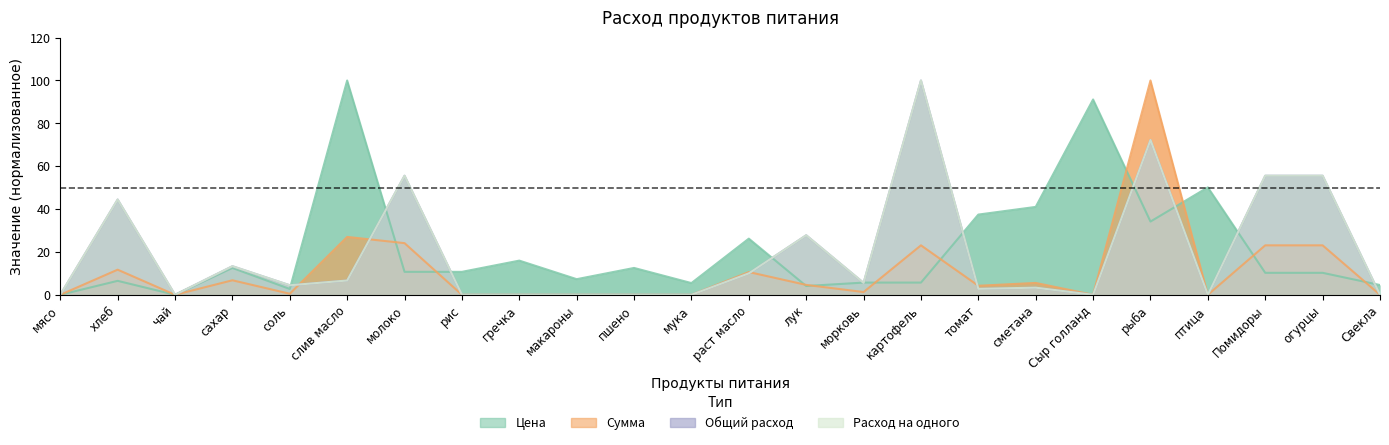

Rank the series at Свекла from lowest to highest value.

Сумма, Общий расход, Расход на одного, Цена